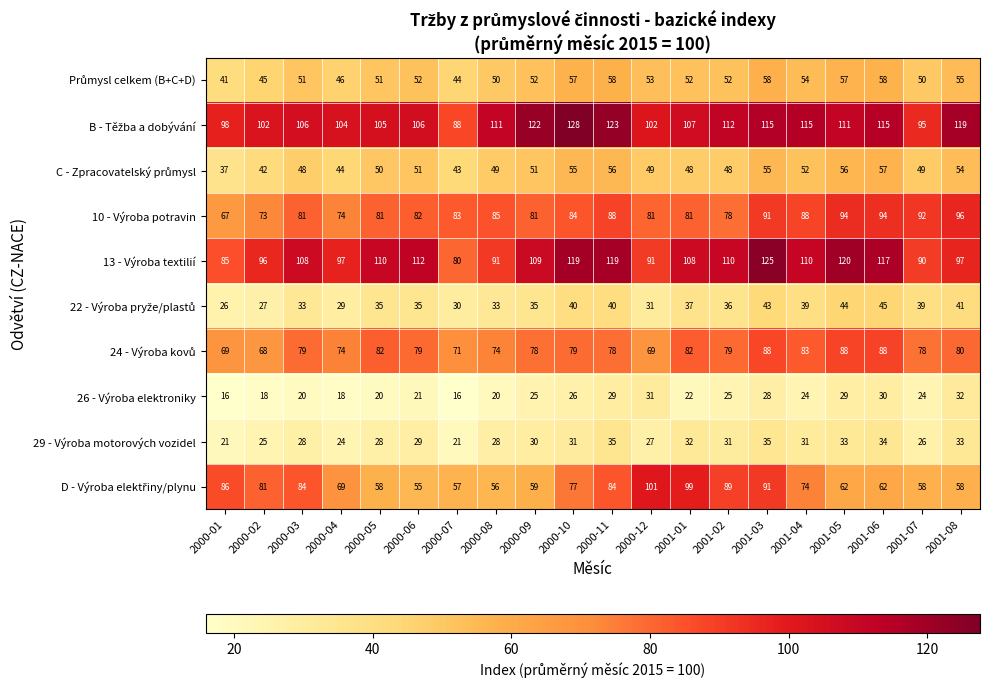

The value of 29 - Výroba motorových vozidel at 2000-06 is 29. True or false?

True